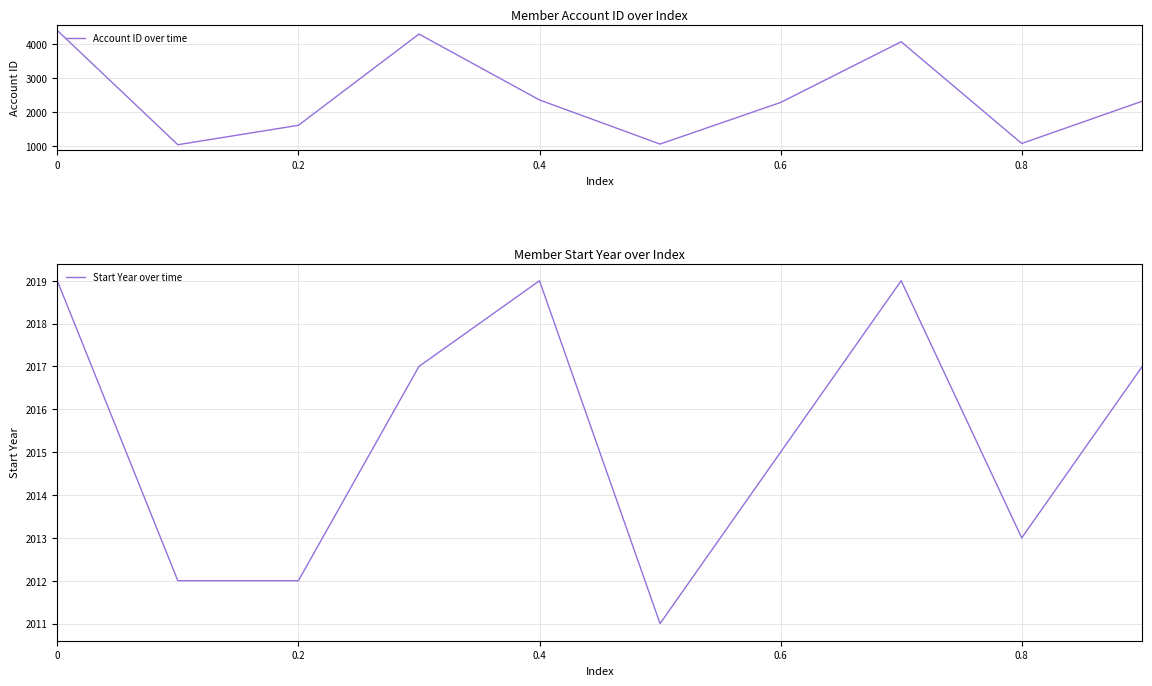

True or false: Account ID over time has a value of 4405 at 0.

True